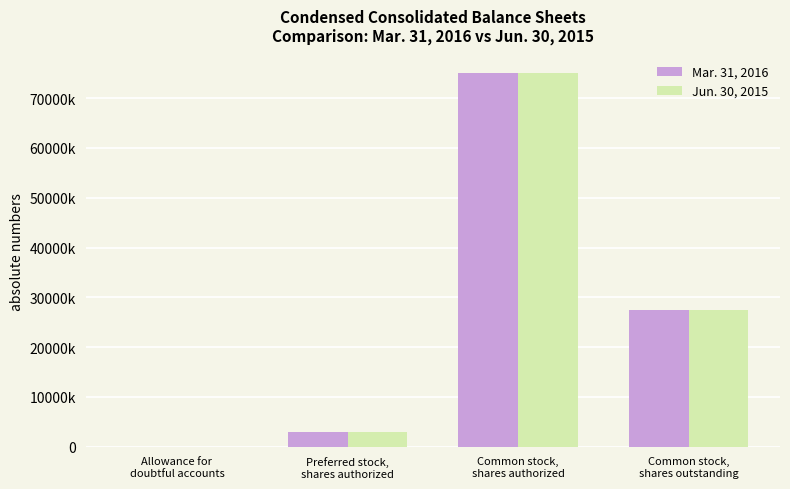

Reading left to right, extract all data points from this chart.

Mar. 31, 2016: 176	3050000	75000000	27406198
Jun. 30, 2015: 206	3050000	75000000	27360581